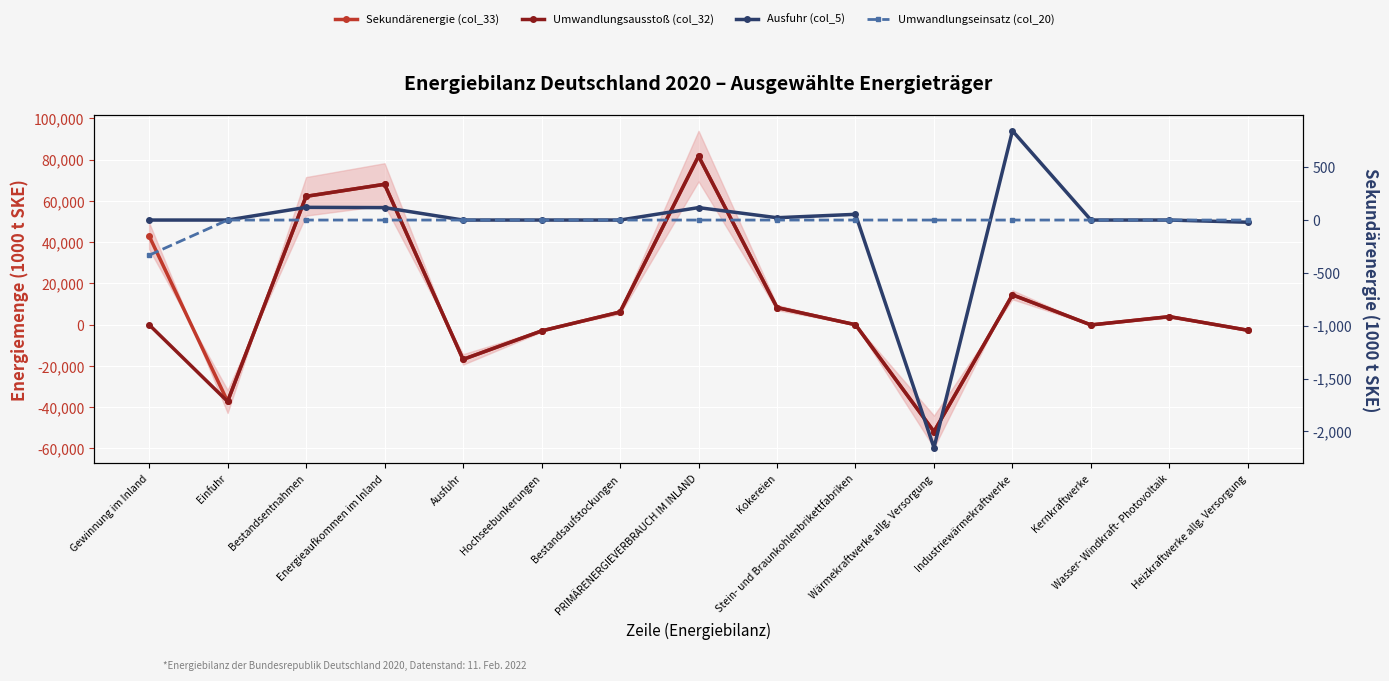

True or false: Sekundärenergie (col_33) has a value of 0.6 at Stein- und Braunkohlenbrikettfabriken.

True